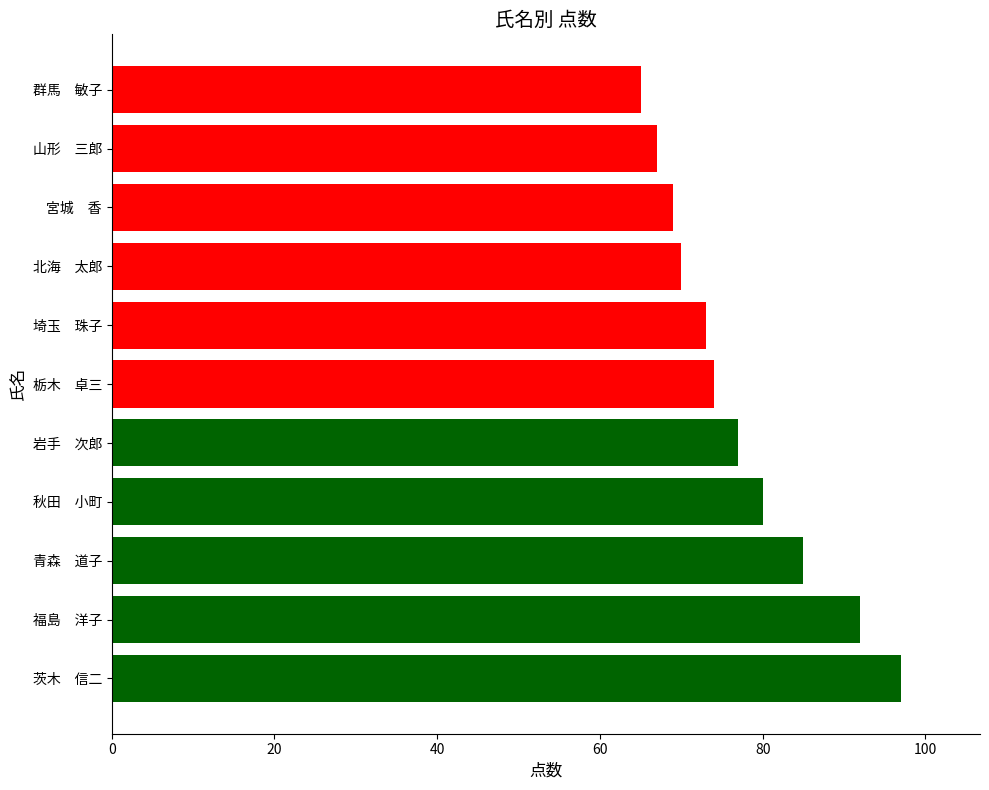

What is the average value?

77